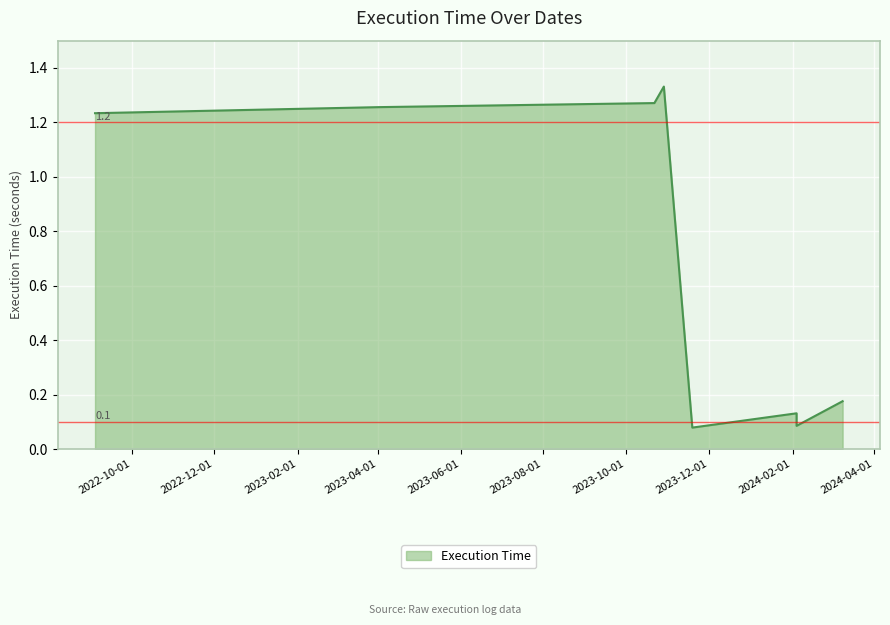

The value at 2022-09-04 is 2.1. True or false?

False